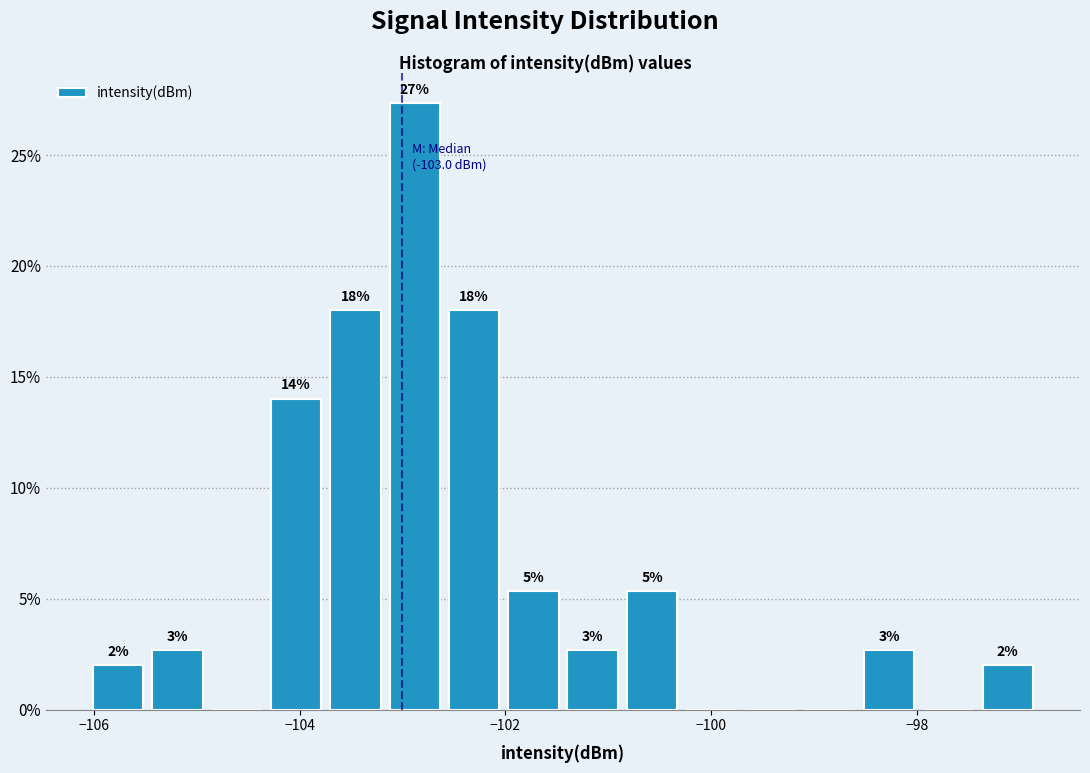

Read against the x-axis, roughly where is the centre of the tallest bar?

-102.8